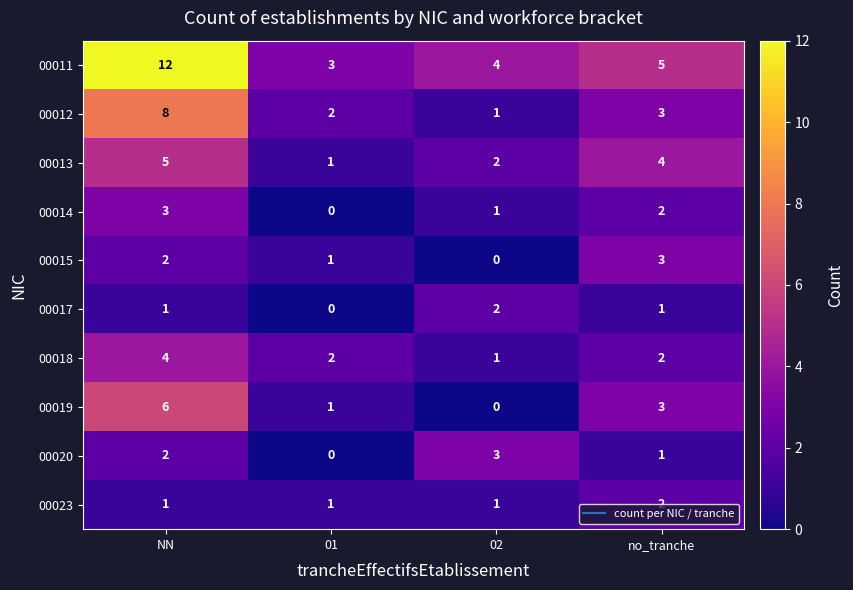

What is the minimum value for 00011?

3